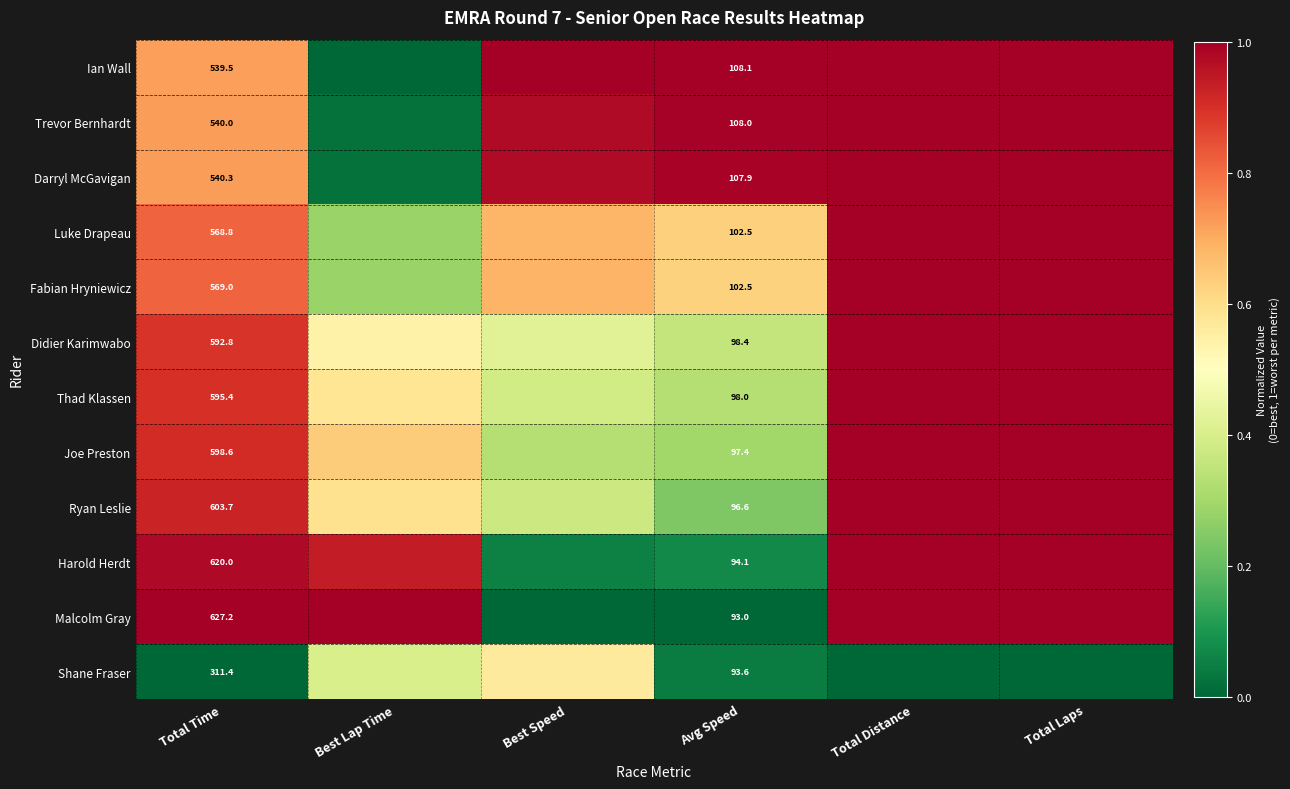

What is the difference between the second highest and second lowest values in the Harold Herdt series?

0.9